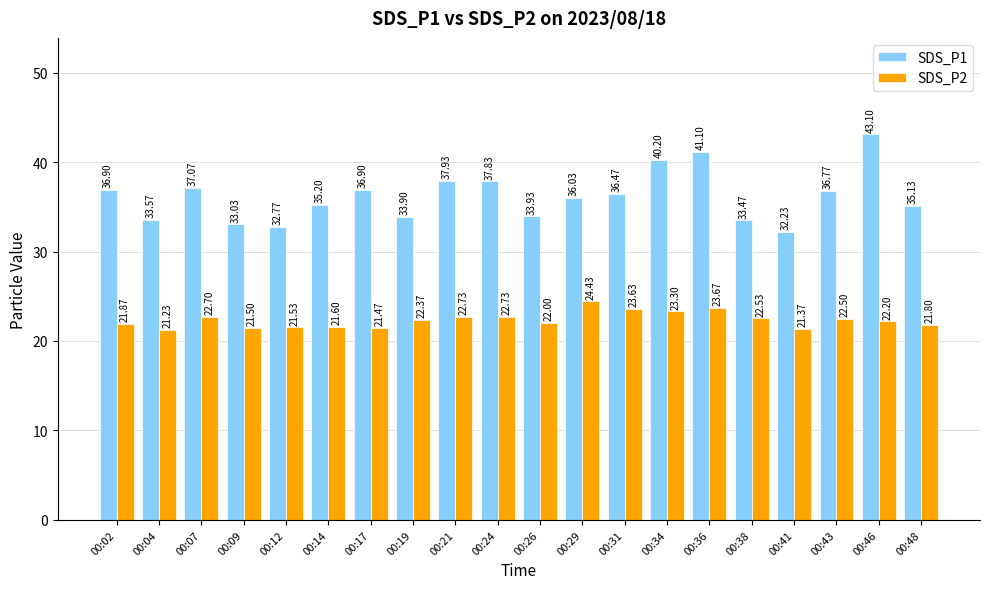

Between 00:19 and 00:36, which series saw the biggest shift?

SDS_P1